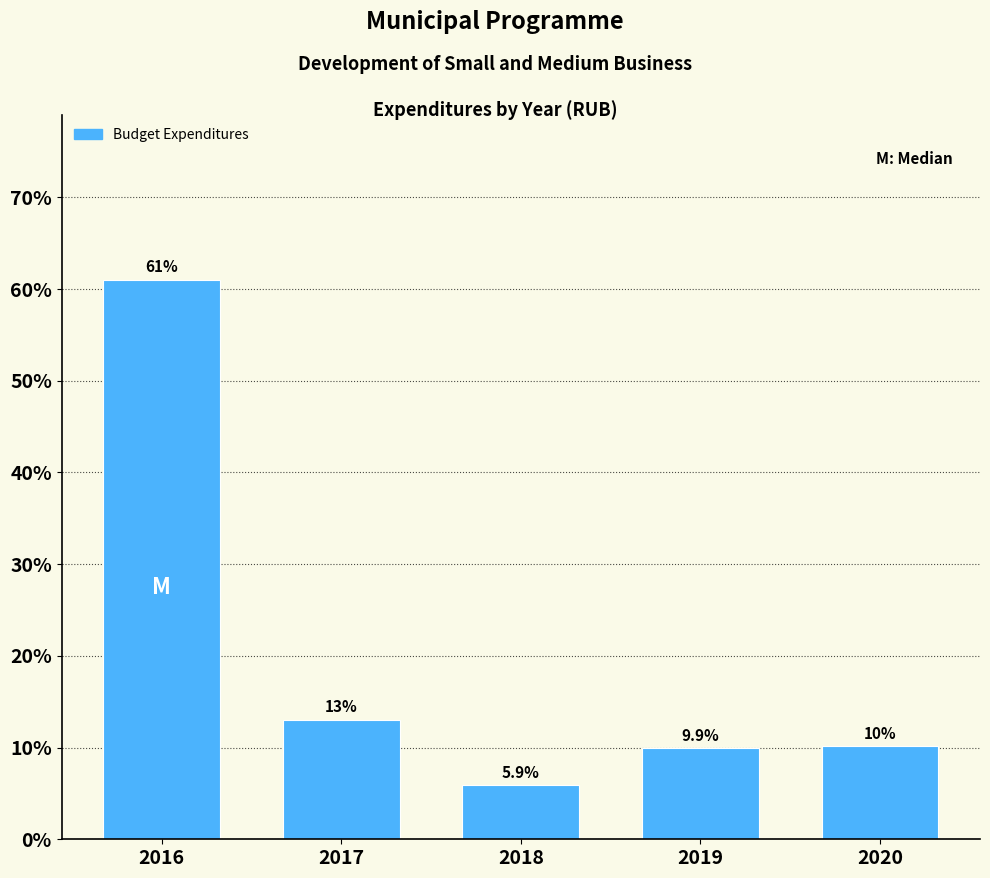

Reading right to left, extract all data points from this chart.

2020=10.1	2019=9.9	2018=5.9	2017=13.0	2016=61.0